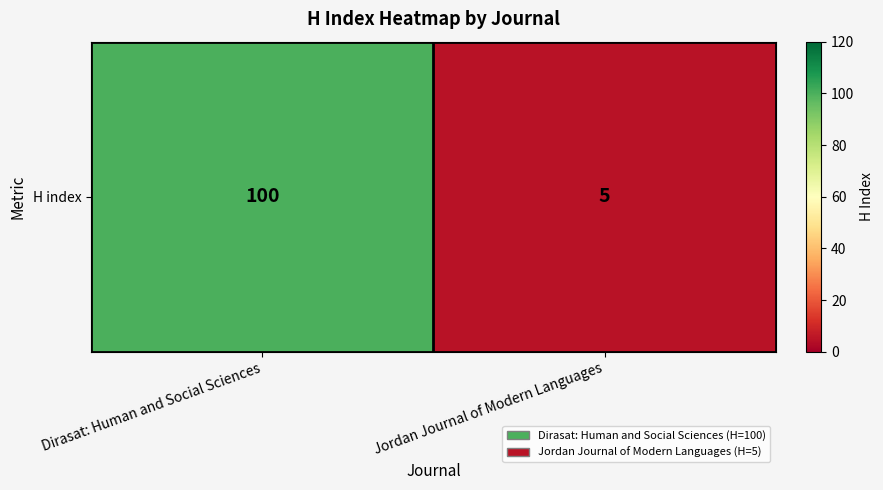

What is the maximum value shown in the chart?

100